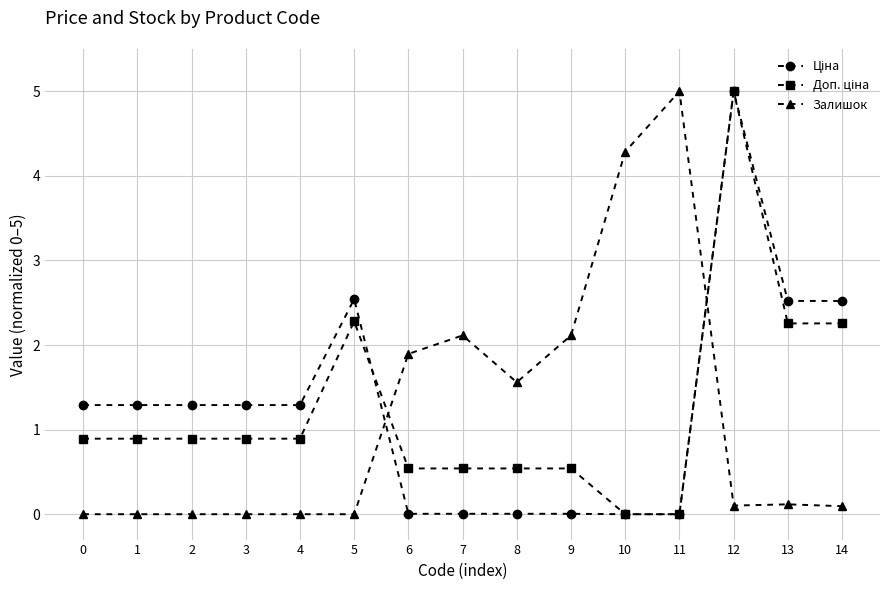

What is the total value across all series at 5?

4.8